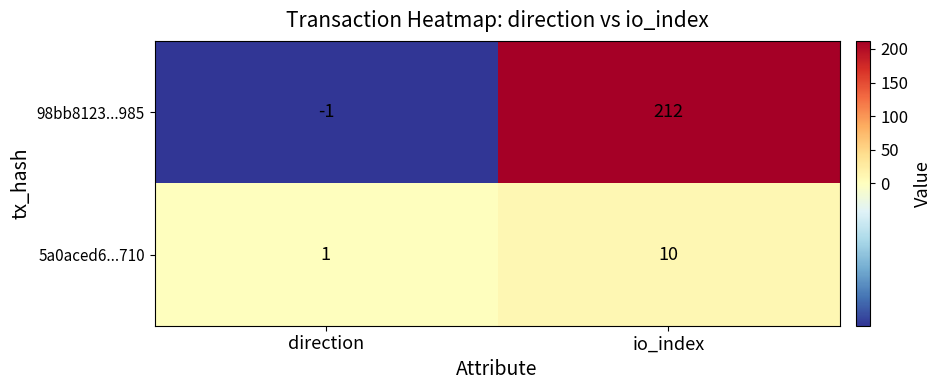

What is the greatest value displayed?

212